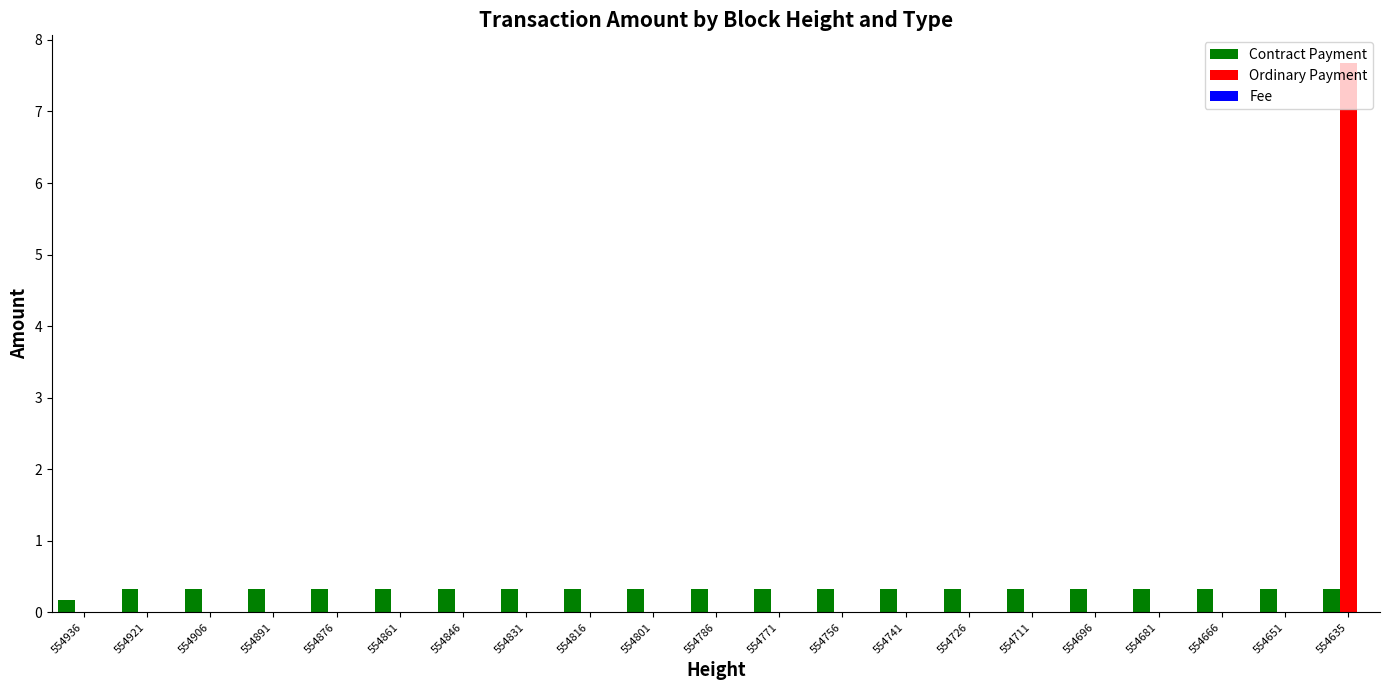

What is the maximum value shown in the chart?

7.7